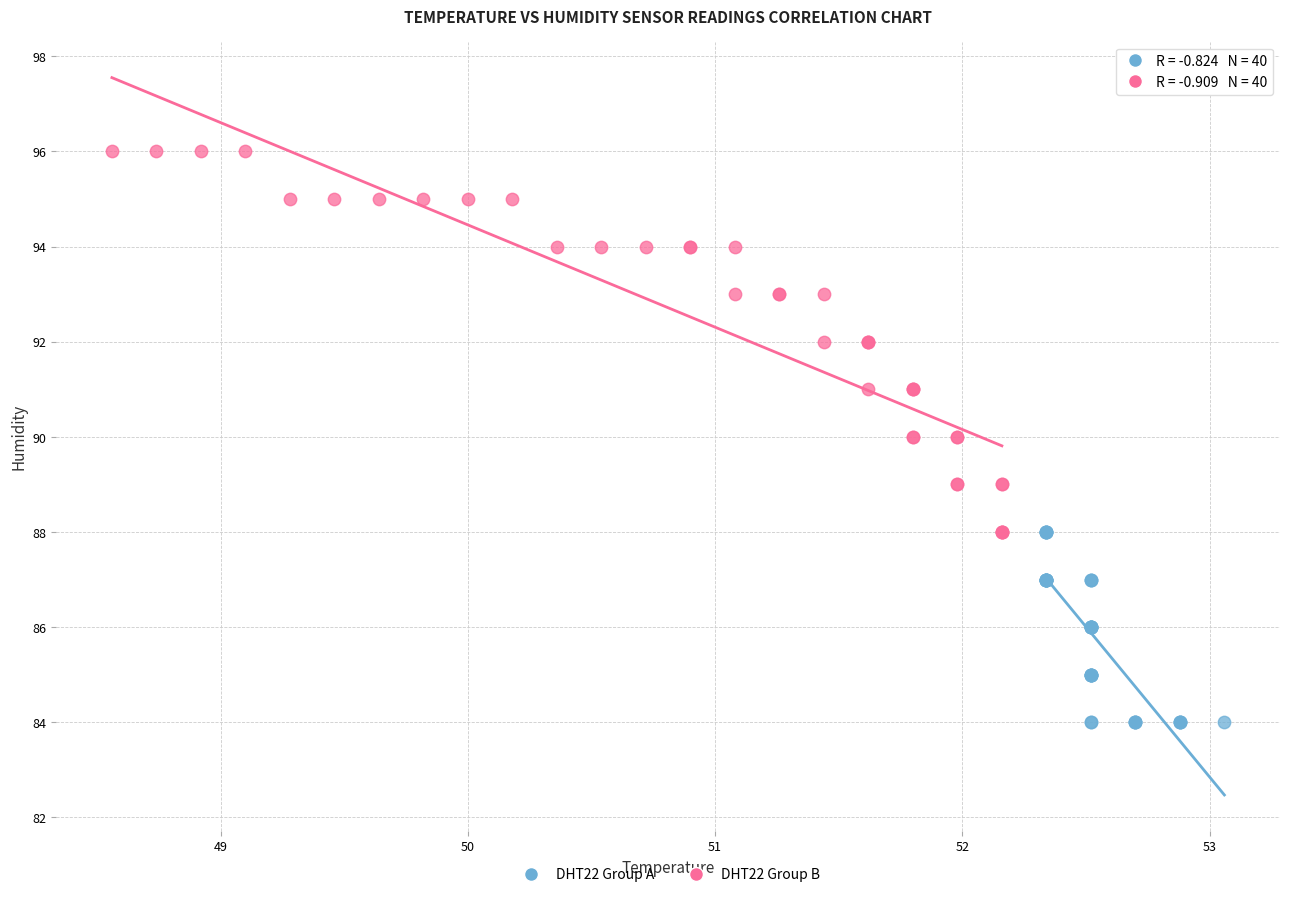

Which series has the widest spread of Y values?

DHT22 Group B